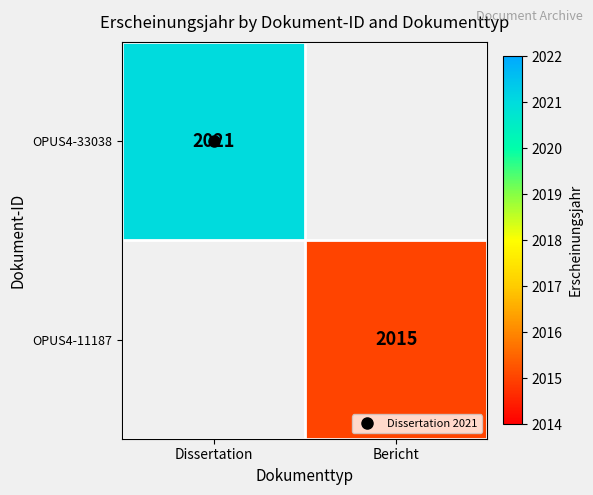

How many series are shown in this chart?

2